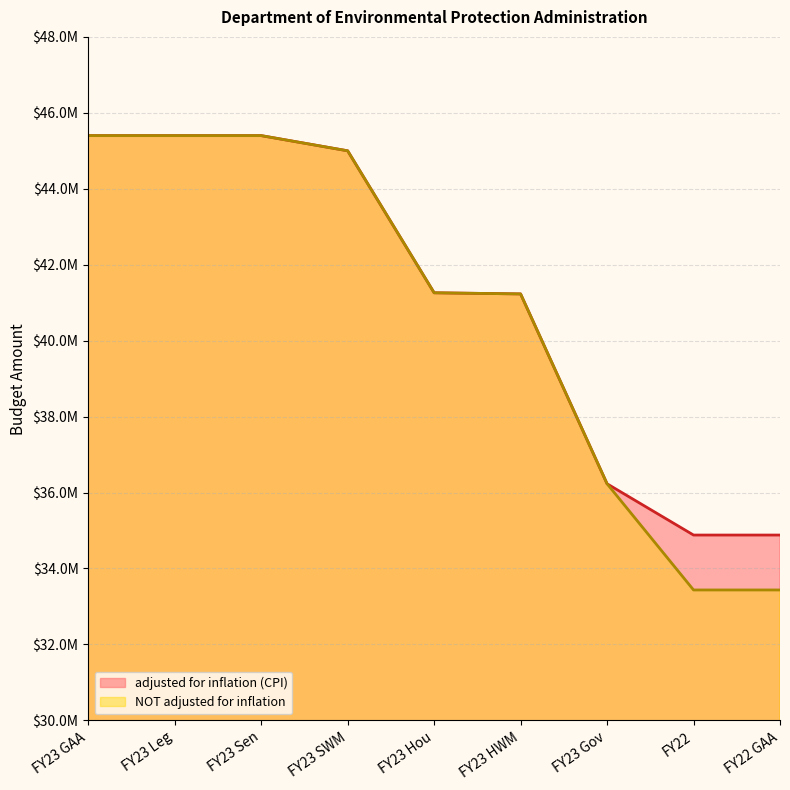

What is the difference between the second highest and second lowest values in the adjusted for inflation (CPI) series?

10519199